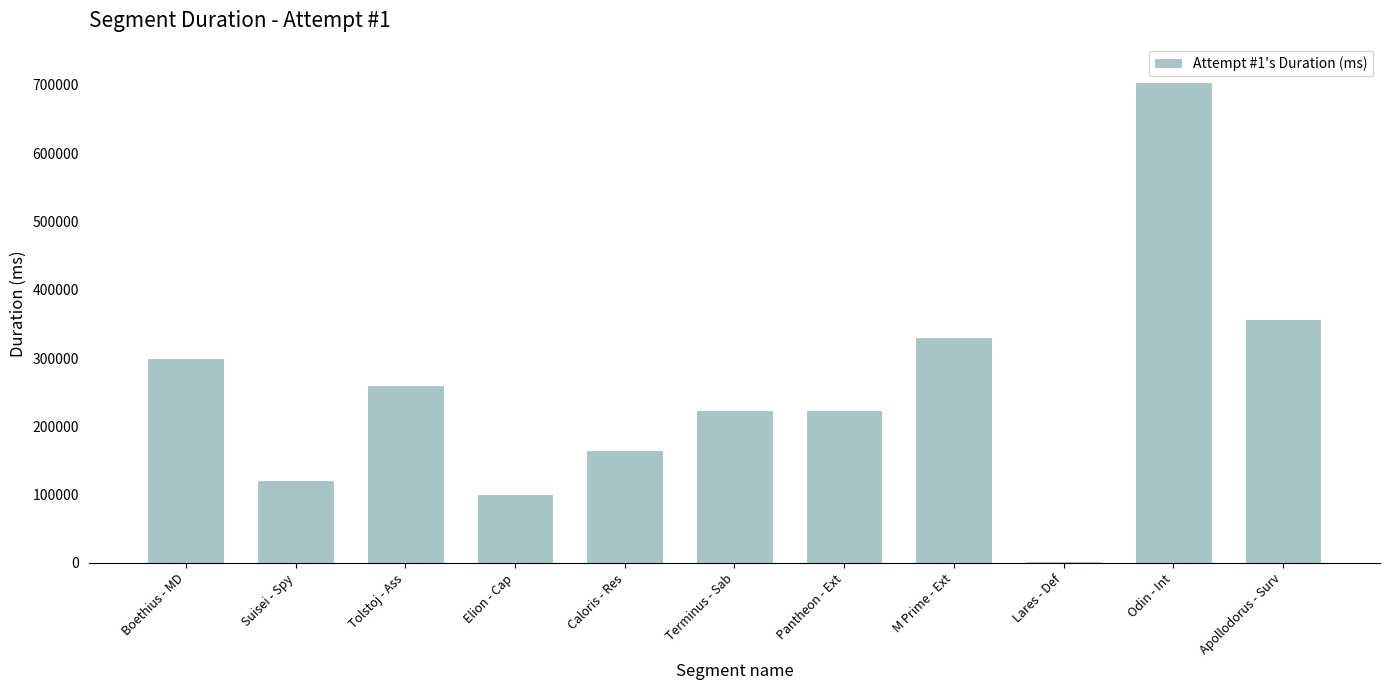

What is the sum of all values?

2792451